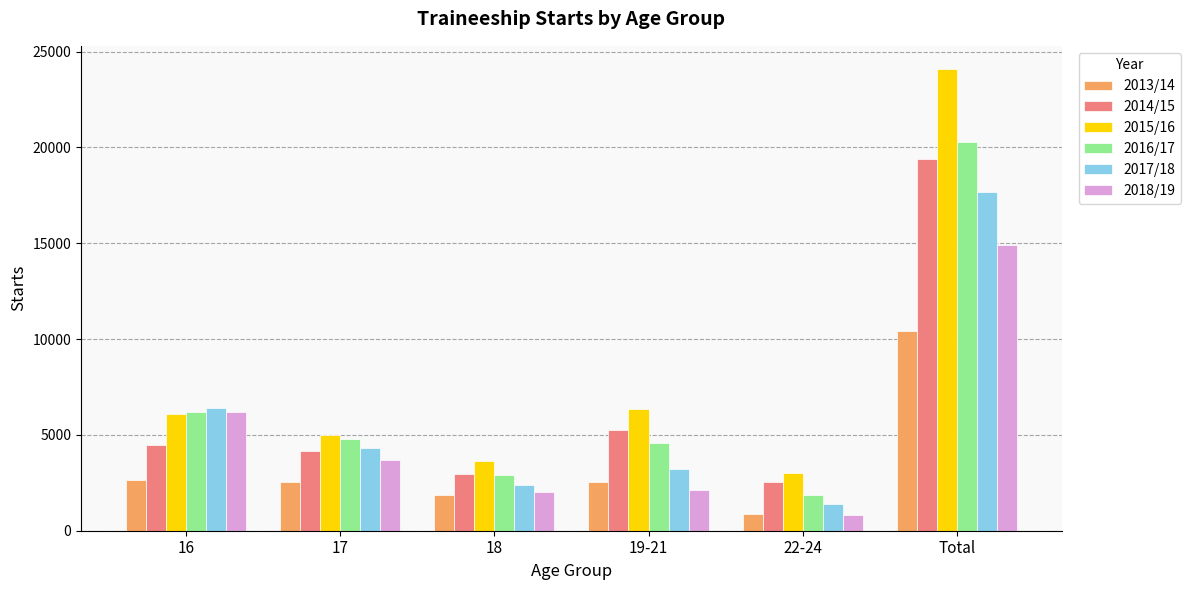

What position from the right is 19-21?

3